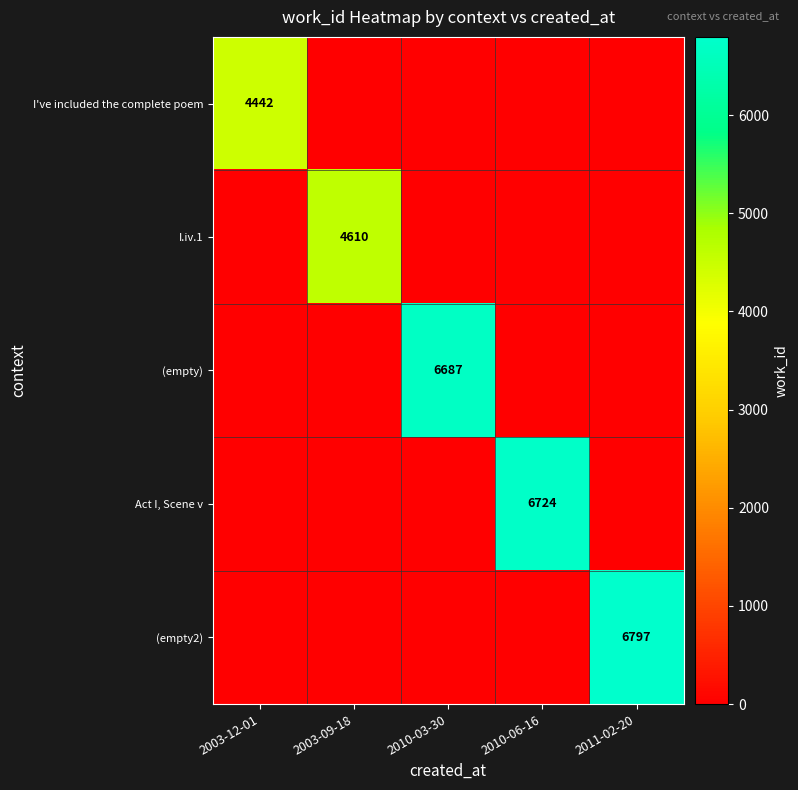

The (empty2) series shows 0 at 2010-03-30. True or false?

True